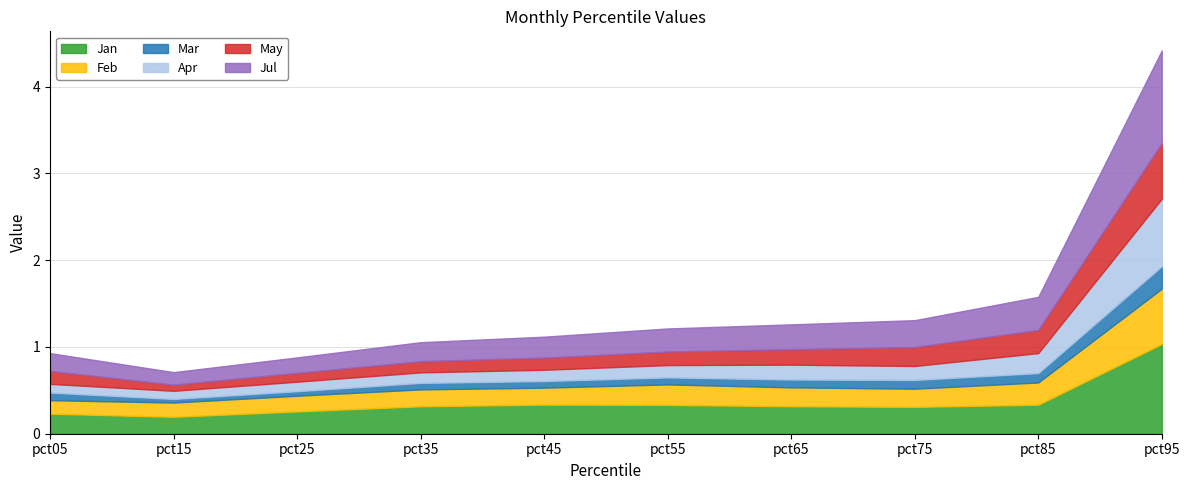

Rank the series at pct15 from lowest to highest value.

Mar, May, Apr, Jul, Feb, Jan